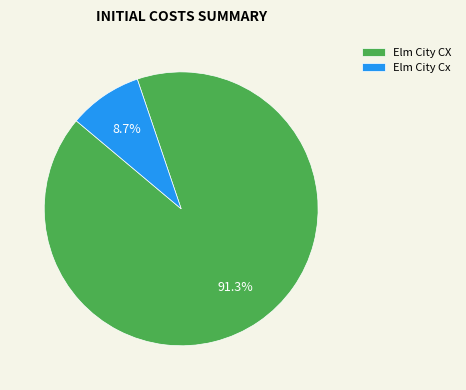

What is the total percentage of Elm City Cx and Elm City CX?

100.0%